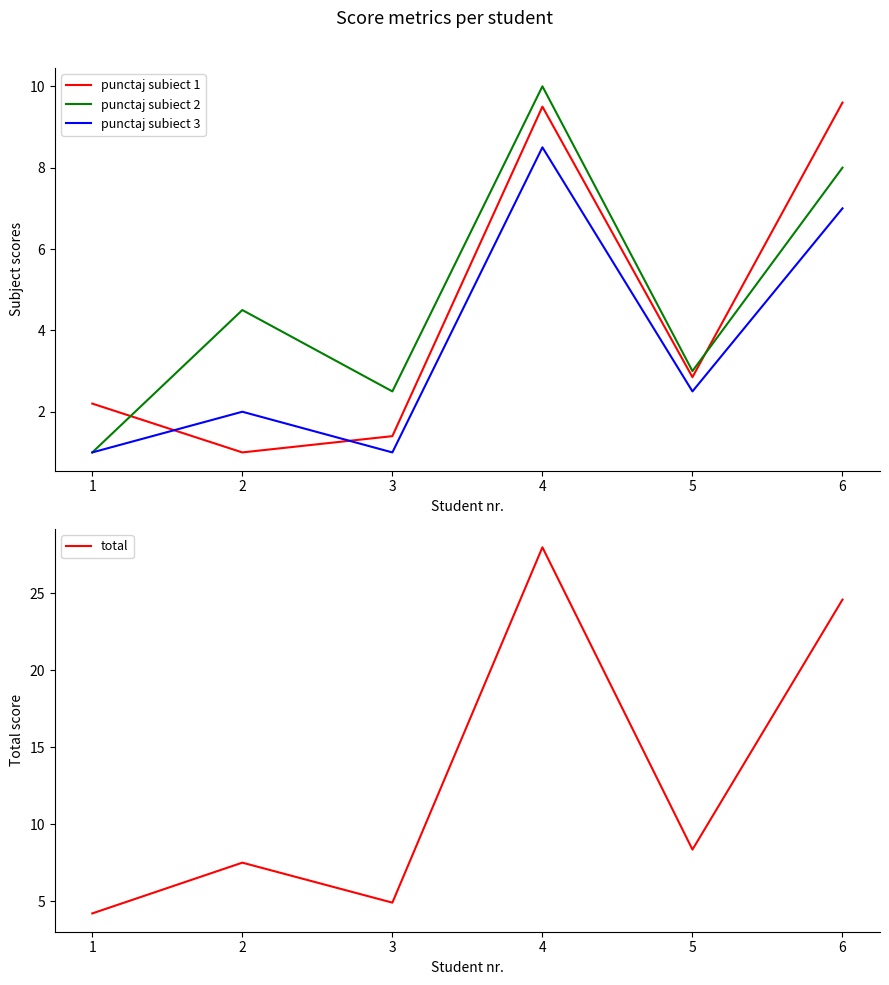

The punctaj subiect 1 series shows 0.7 at 3. True or false?

False